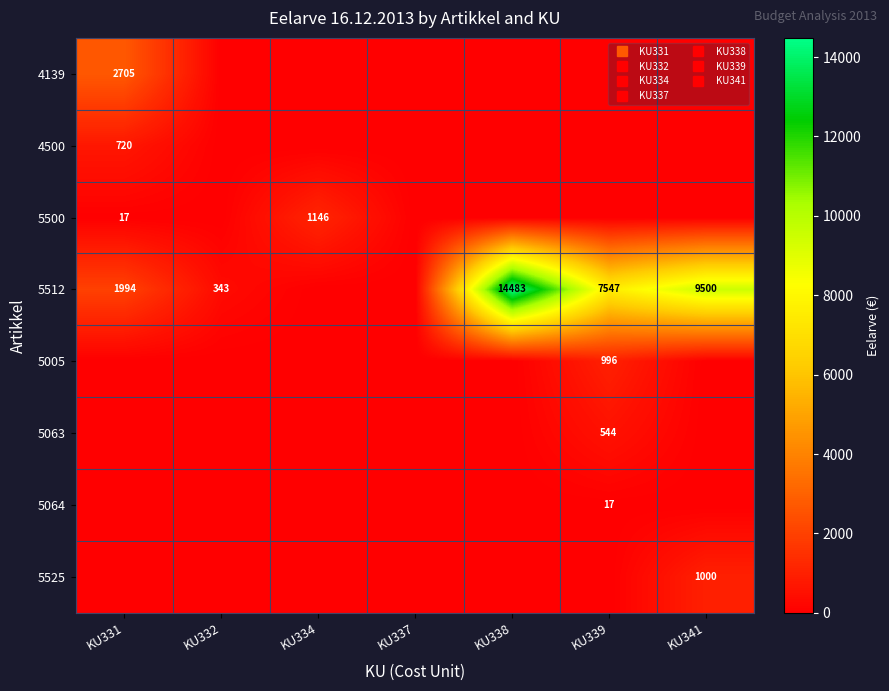

What is the total value across all series at KU339?

9104